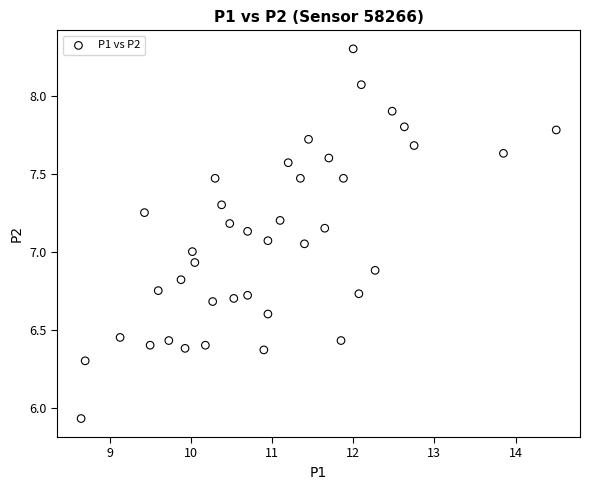

What is the range of Y values (max minus min)?

2.4